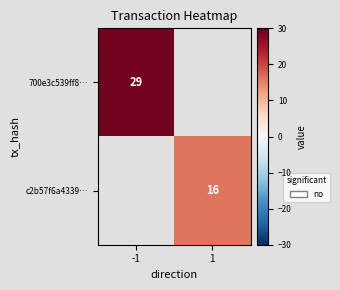

The value of c2b57f6a4339… at 1 is 5. True or false?

False